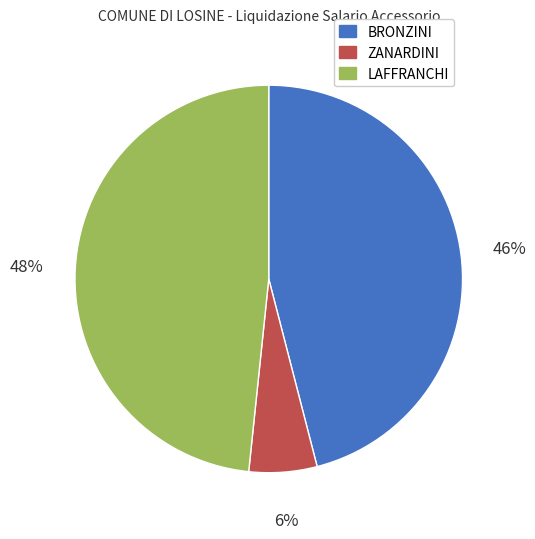

Is it true that BRONZINI is 46% of the pie?

True